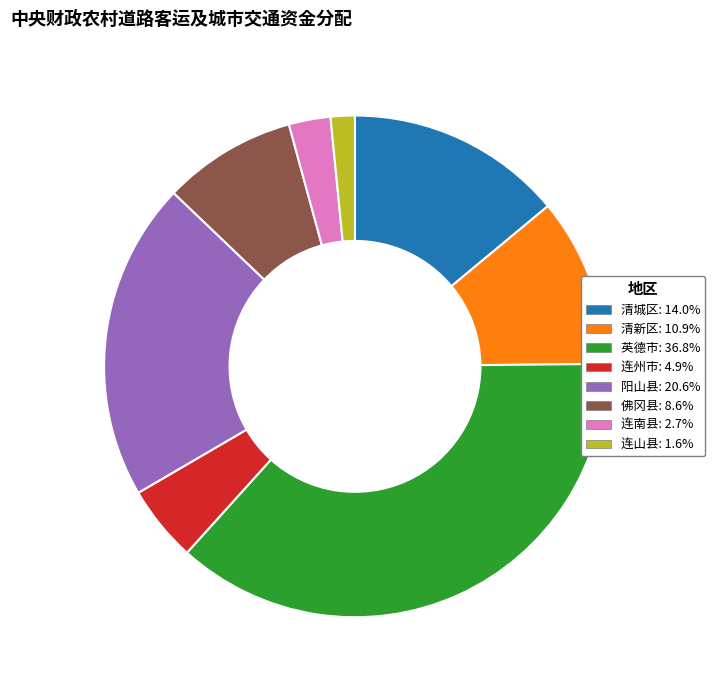

What is the ratio of the value at 连山县 to the value at 连州市?

0.3